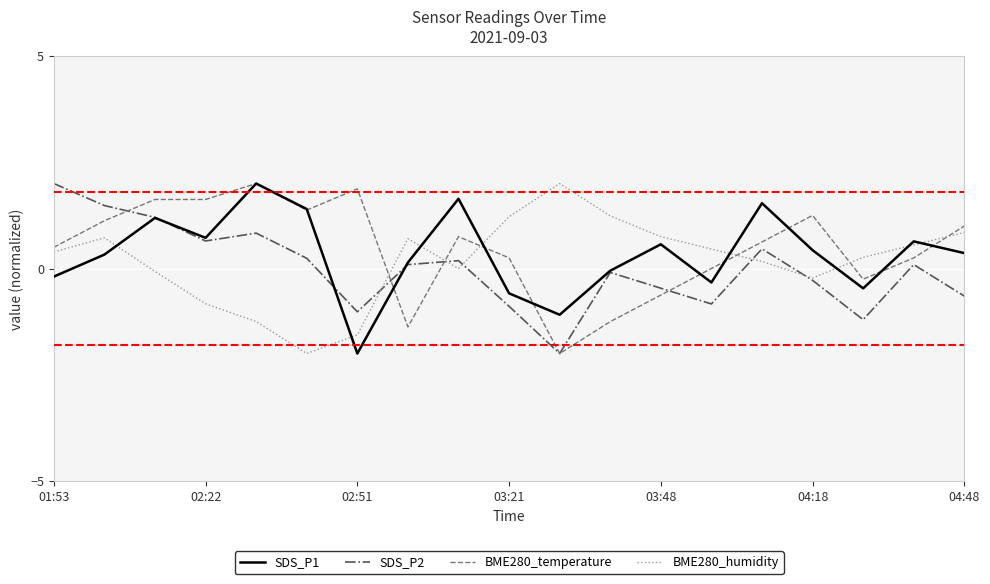

True or false: BME280_humidity and BME280_temperature intersect in this chart.

True